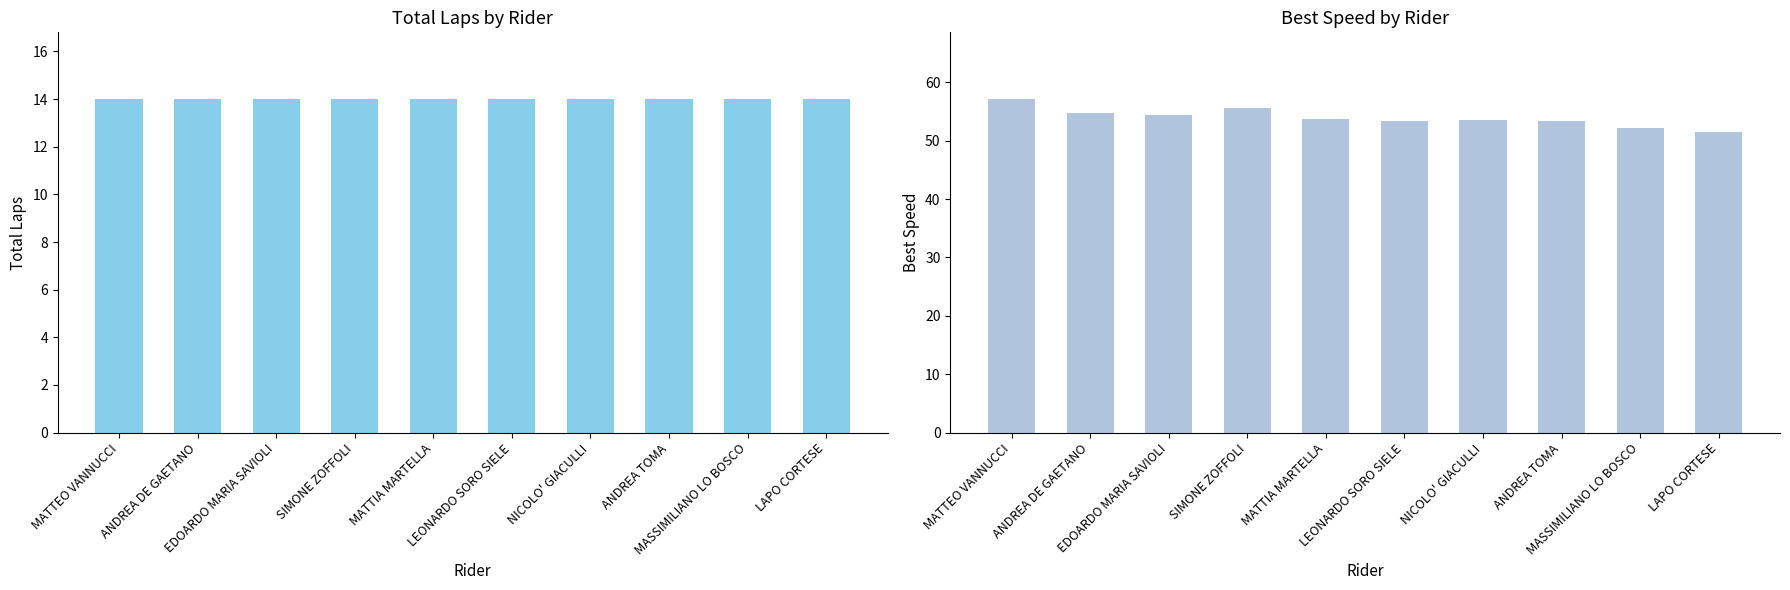

Reading left to right, transcribe all the data shown in this chart.

Total Laps: 14.0	14.0	14.0	14.0	14.0	14.0	14.0	14.0	14.0	14.0
Best Speed: 57.1	54.8	54.4	55.7	53.7	53.4	53.5	53.4	52.3	51.5